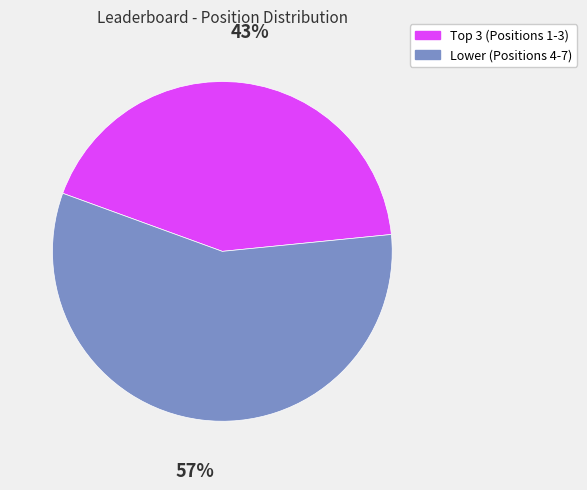

Is there any slice that represents more than half of the pie?

Yes